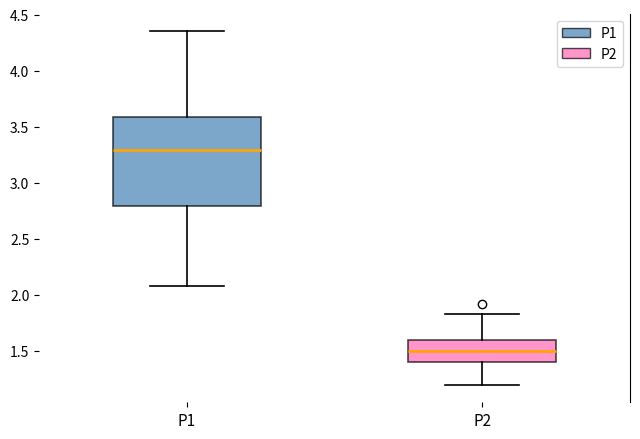

Where does the median line of the box for P2 sit on the y-axis? The values are not printed on the chart, so give them approximately, as read against the axis.

1.50